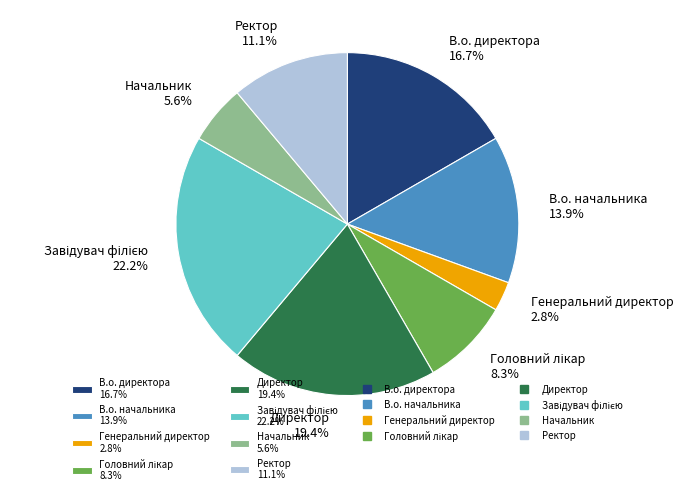

Which slice is the smallest?

Генеральний директор